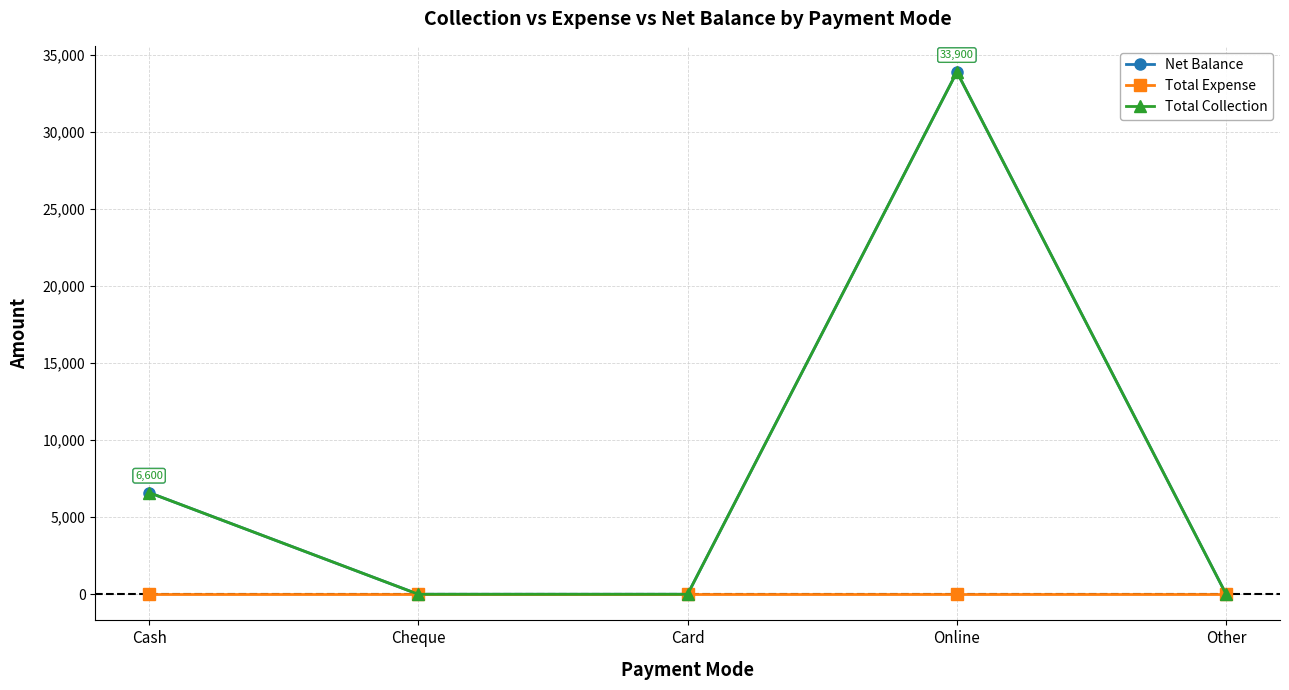

What is the highest value of the Total Collection series?

33900